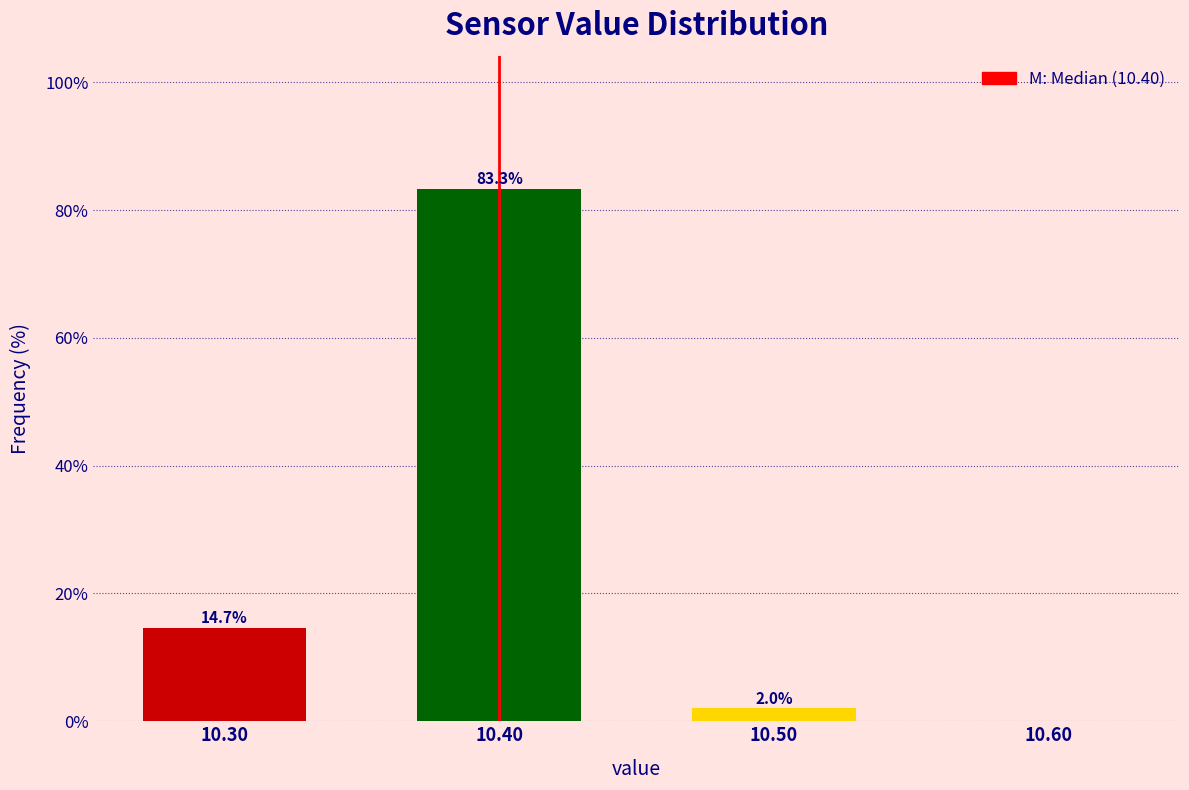

Over which range of the x-axis is the bar tallest?

10.35 to 10.45